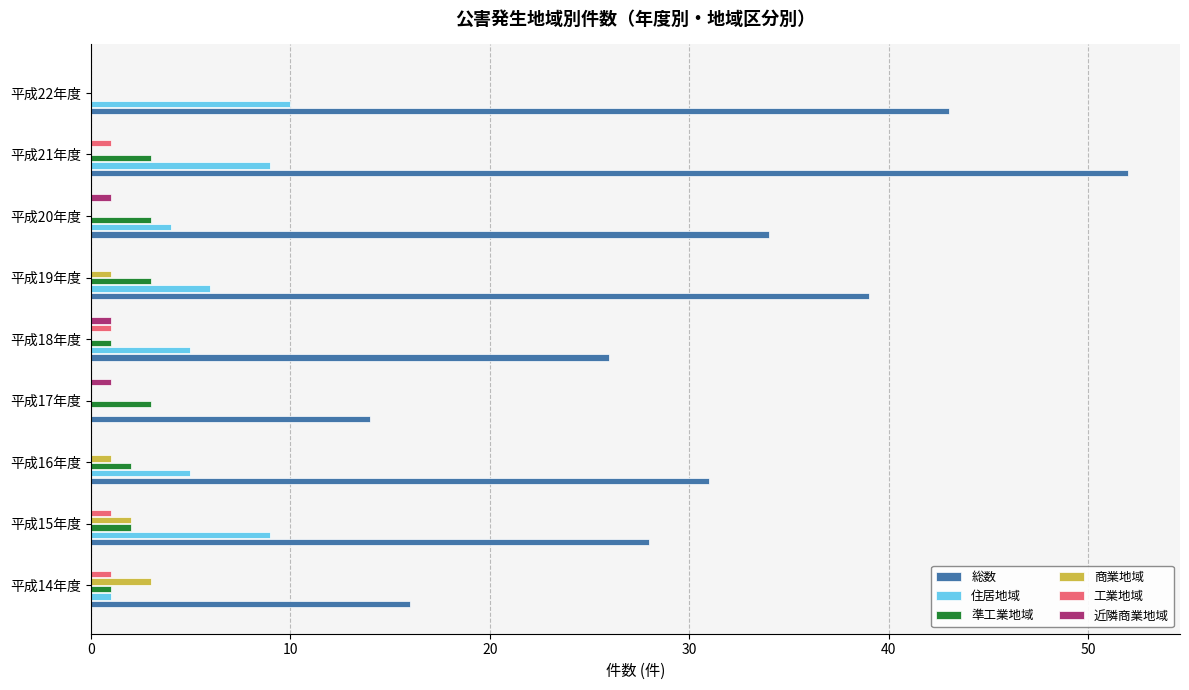

What are all the series names shown in the legend?

総数, 住居地域, 準工業地域, 商業地域, 工業地域, 近隣商業地域